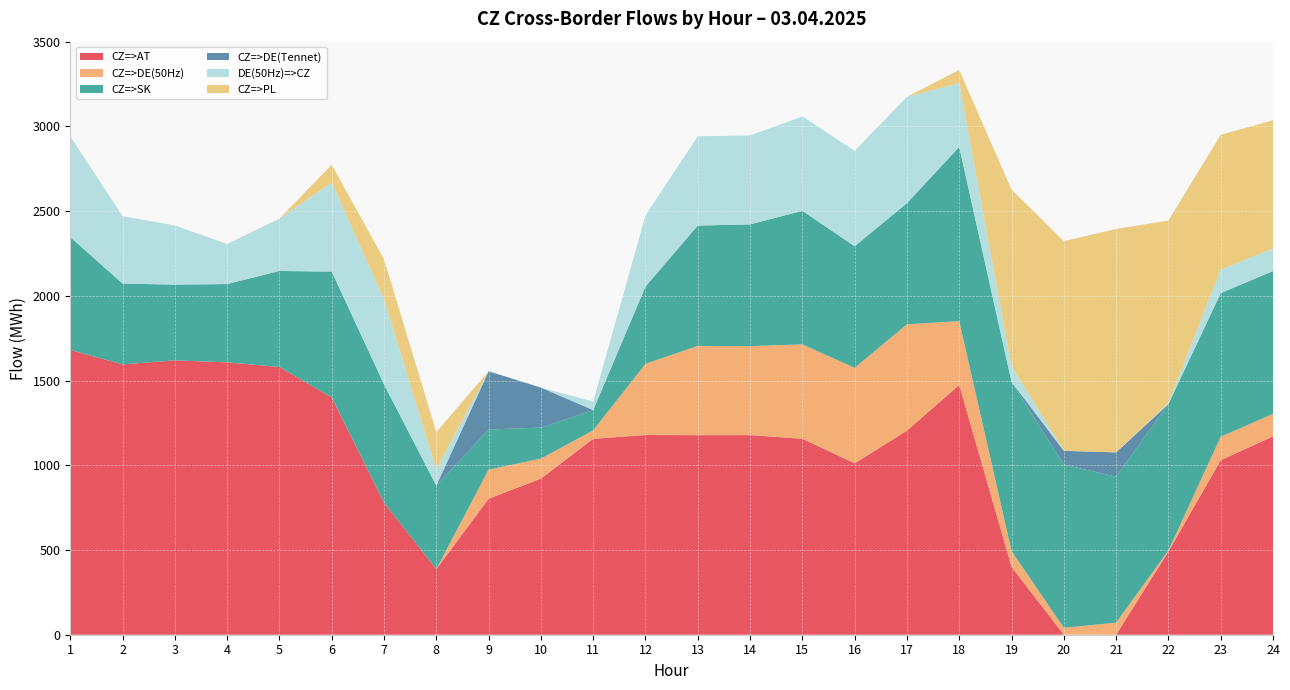

Reading left to right, list all the values displayed in this chart.

CZ=>AT: 1680.8	1595.6	1619.3	1607.7	1580.2	1400.1	778.5	387.4	802.5	921.5	1156.3	1178.7	1177.8	1178.1	1156.8	1011.5	1204.7	1473.9	400.7	0.0	0.0	491.5	1029.9	1171.0
CZ=>DE(50Hz): 0.0	0.0	0.0	0.0	0.0	0.0	0.0	0.0	171.9	118.1	49.9	420.1	526.9	525.1	557.0	563.4	627.6	376.8	93.2	40.8	71.5	6.0	138.4	132.7
CZ=>SK: 666.3	477.1	447.2	461.9	566.8	743.0	699.0	492.4	236.9	182.7	119.7	456.4	710.3	718.6	788.3	717.8	715.0	1028.6	998.4	962.9	861.5	864.4	847.9	842.9
CZ=>DE(Tennet): 0.0	0.0	0.0	0.0	0.0	0.0	0.0	0.0	343.7	236.3	0.0	0.0	0.0	0.0	0.0	0.0	0.0	0.0	0.0	81.7	143.1	0.0	0.0	0.0
DE(50Hz)=>CZ: 594.5	397.8	348.7	236.5	309.2	525.3	502.4	96.7	0.0	0.0	49.9	420.1	526.9	525.1	557.0	563.4	627.6	376.8	93.2	0.0	0.0	6.0	138.4	132.7
CZ=>PL: 0.0	0.0	0.0	0.0	0.0	105.4	235.8	219.7	0.0	0.0	0.0	0.0	0.0	0.0	0.0	0.0	0.0	77.5	1041.7	1237.3	1318.8	1076.8	795.7	757.5